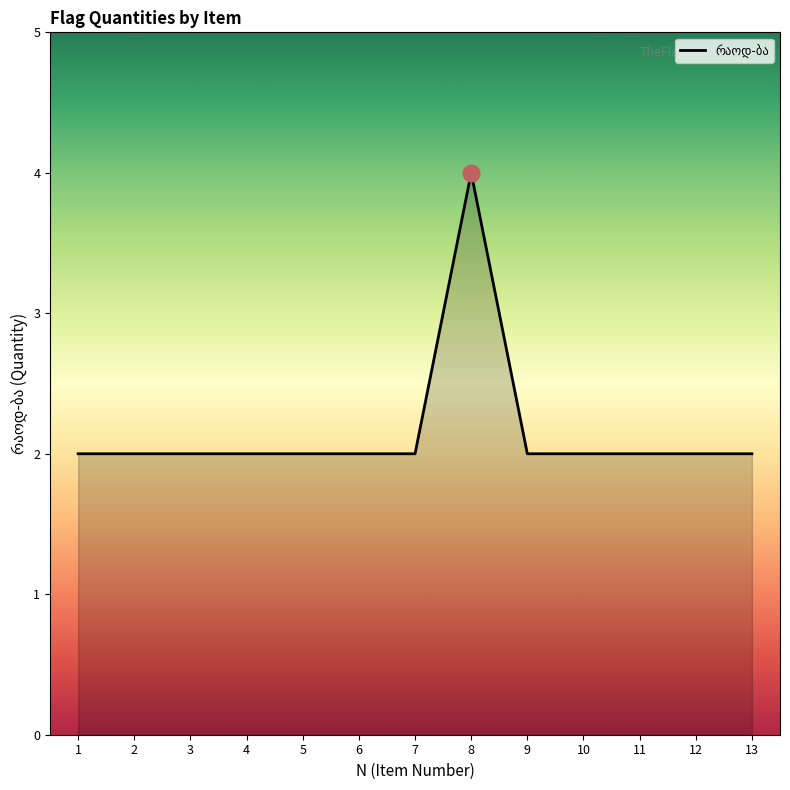

What is the ratio of the value at 1 to the value at 6?

1.0